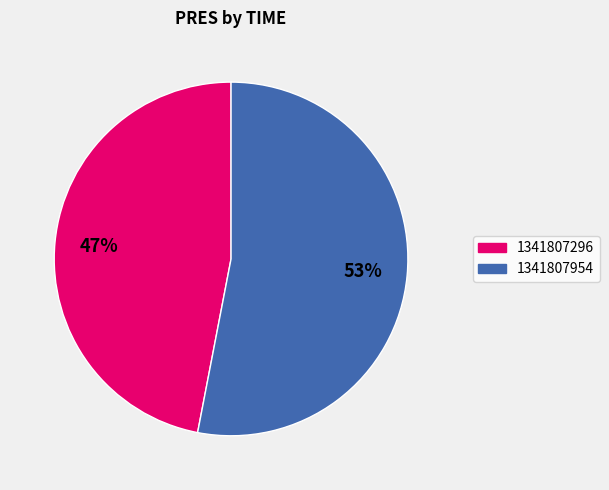

Is there any slice that represents more than half of the pie?

Yes